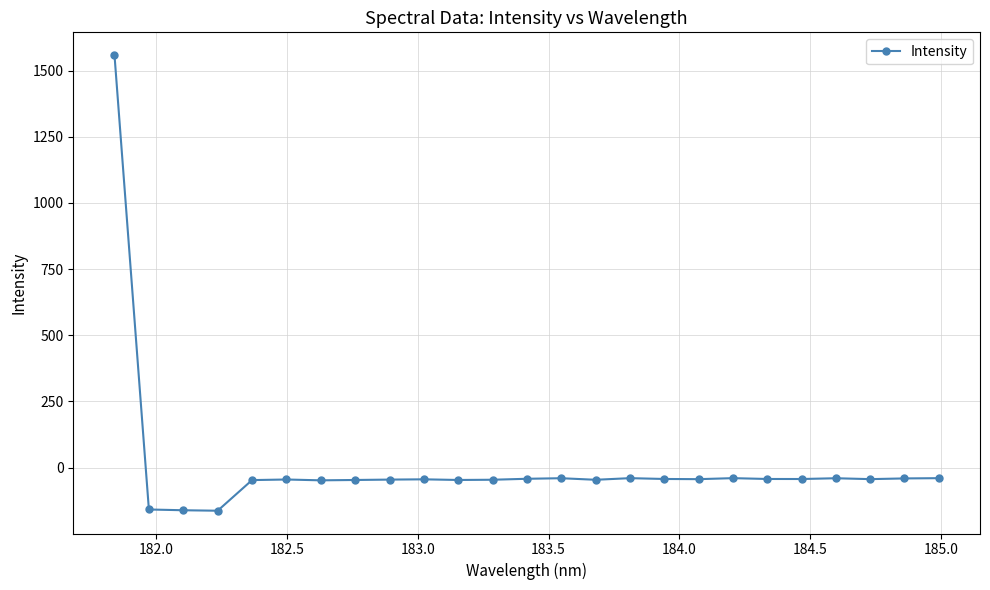

True or false: the data has more than 1 interior local peaks.

True